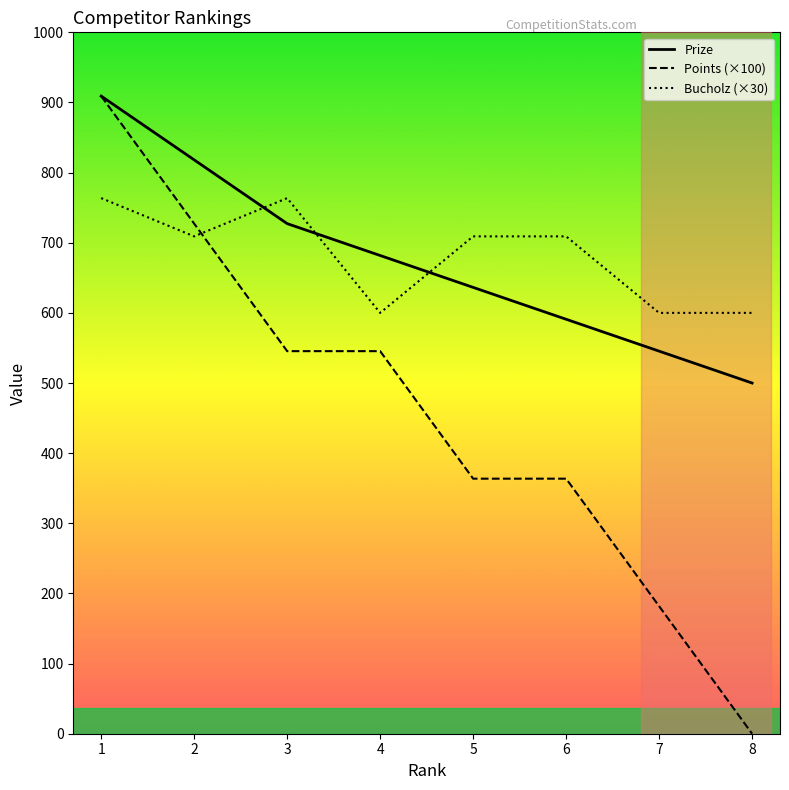

Is the value of Prize at 6 greater than the value of Bucholz (×30) at 4?

No